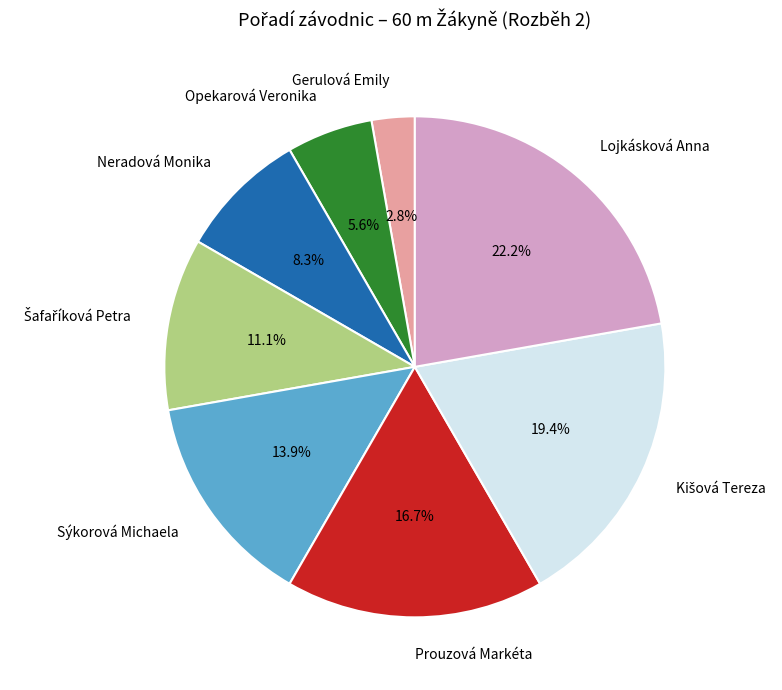

Which has a higher value, Prouzová Markéta or Sýkorová Michaela?

Prouzová Markéta